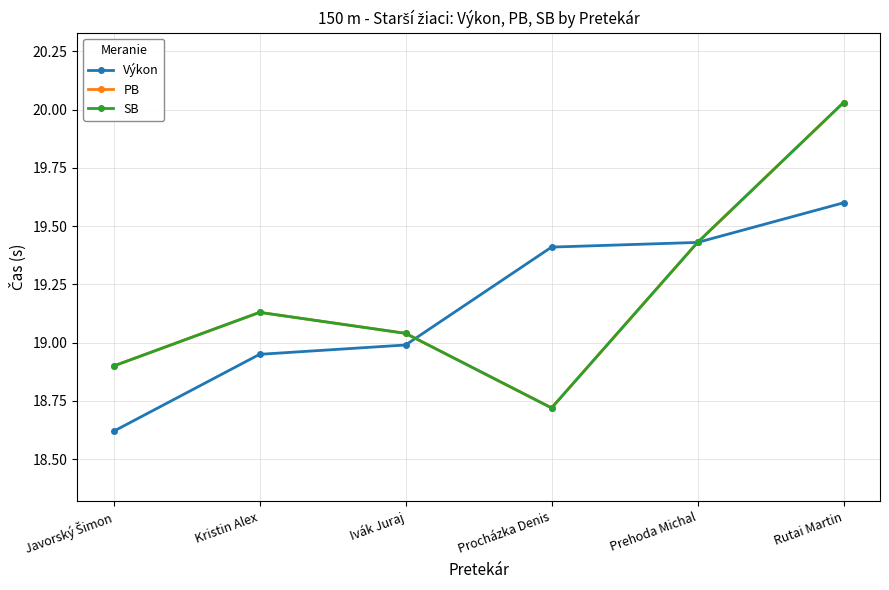

Is this an area chart (filled region under the line)?

No